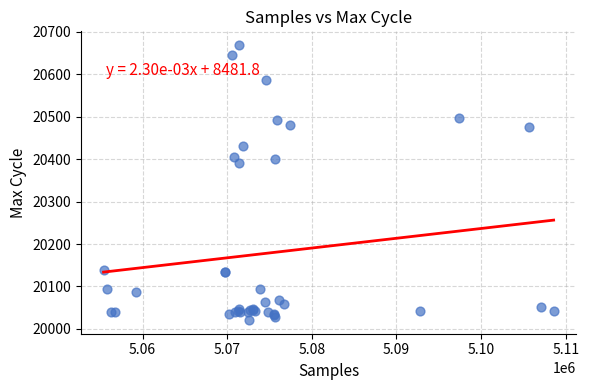

What Y value in the scatter plot is closest to 20345?

20390